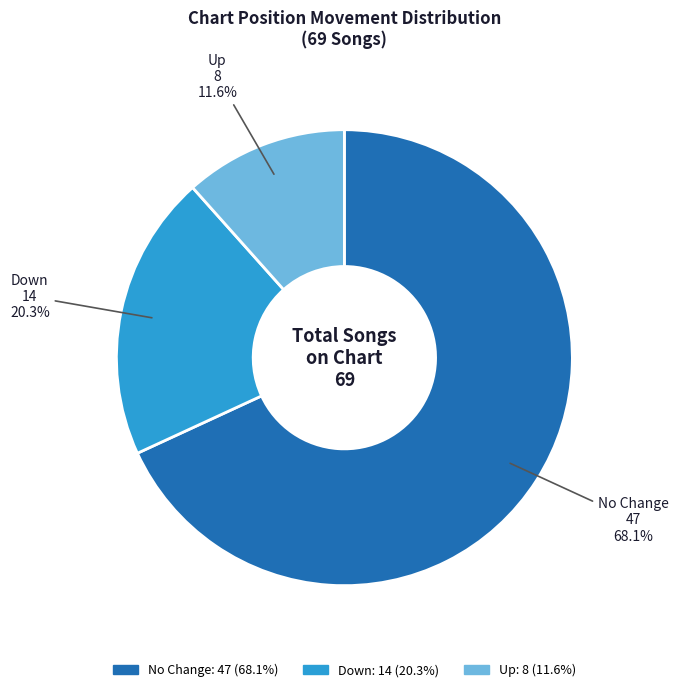

Is there a majority slice in this chart?

Yes